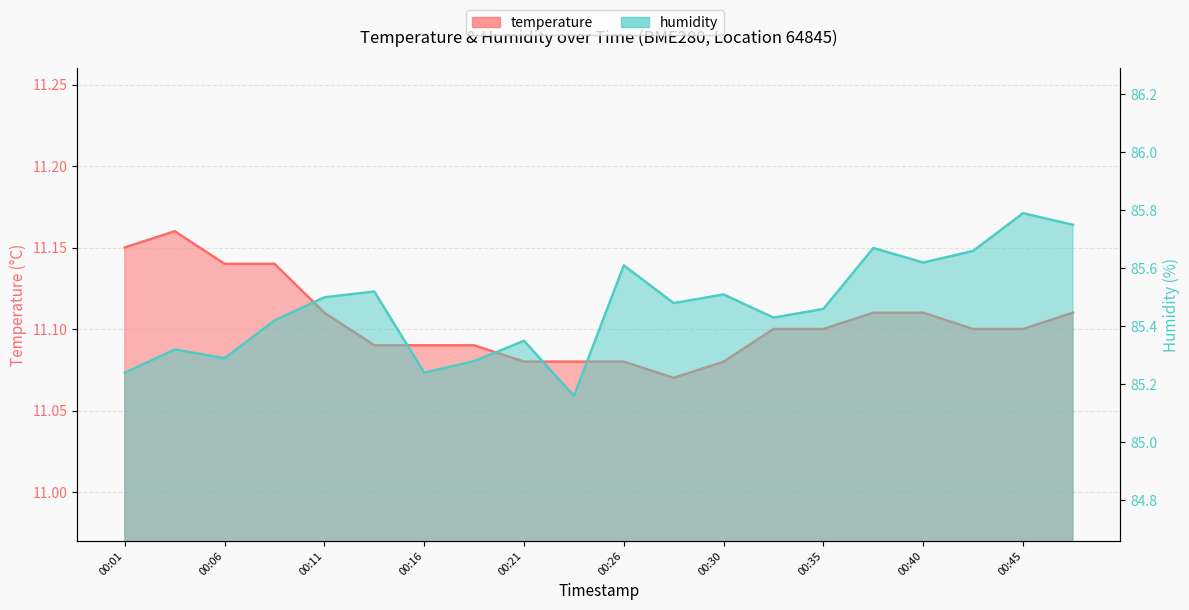

List the labels in order of temperature value, smallest first.

00:28, 00:21, 00:23, 00:26, 00:30, 00:13, 00:16, 00:18, 00:33, 00:35, 00:43, 00:45, 00:11, 00:38, 00:40, 00:47, 00:06, 00:09, 00:01, 00:04